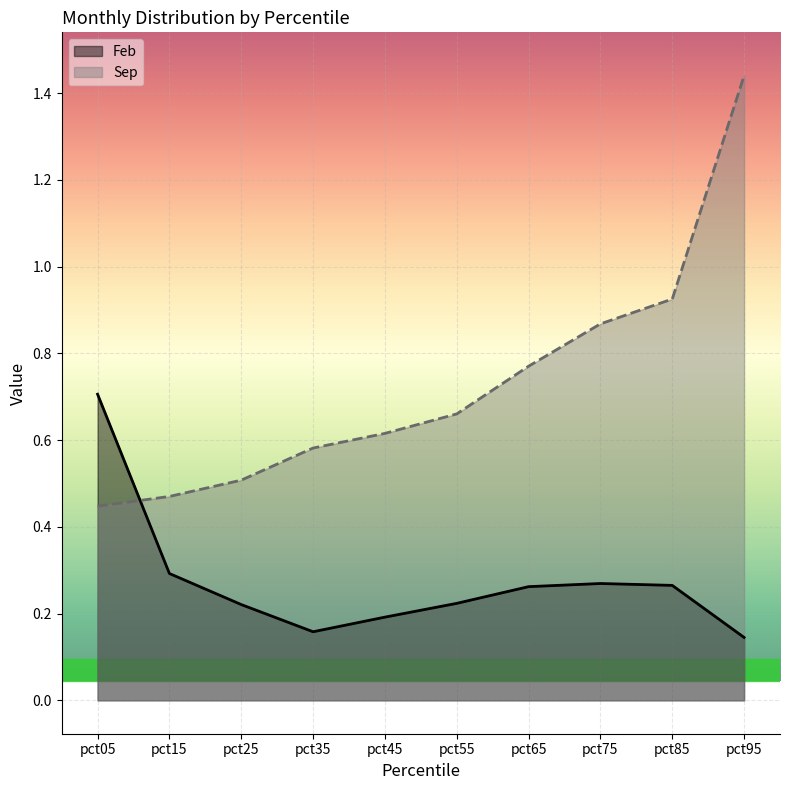

What is the minimum value for Feb?

0.1